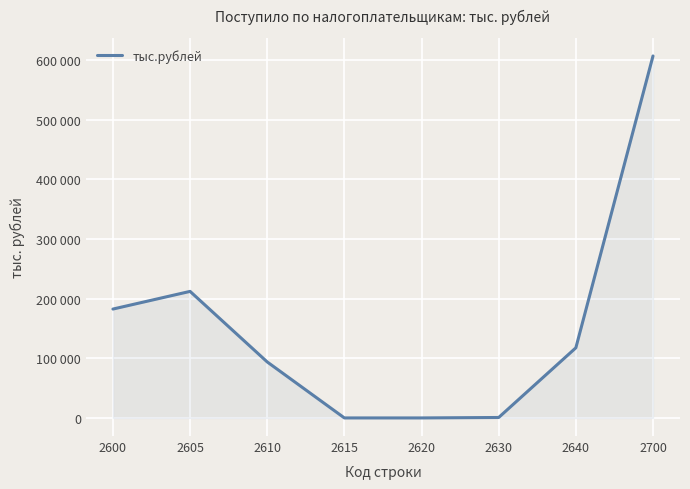

Is this an area chart (filled region under the line)?

Yes